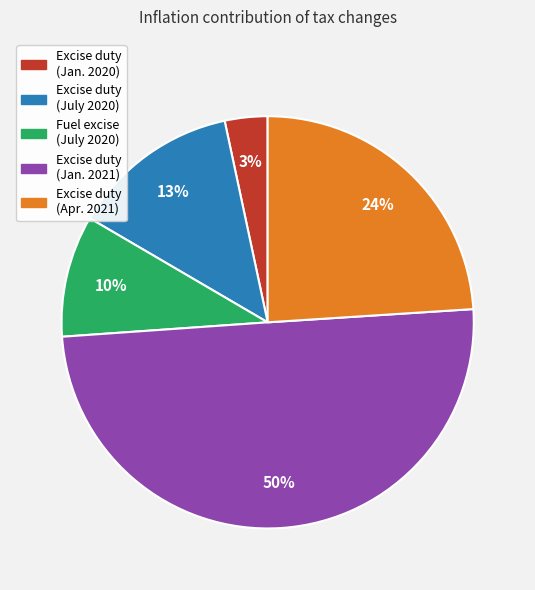

To the nearest percent, what is the difference between the largest and smallest slice percentages?

47%